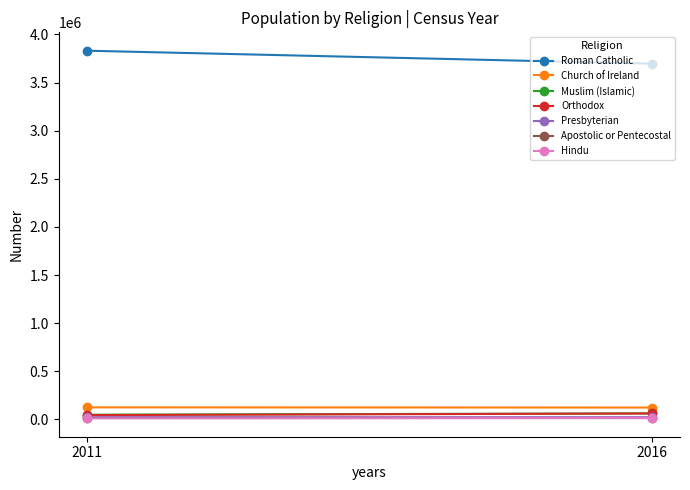

Which category has the lowest value across all series?

Hindu 2011